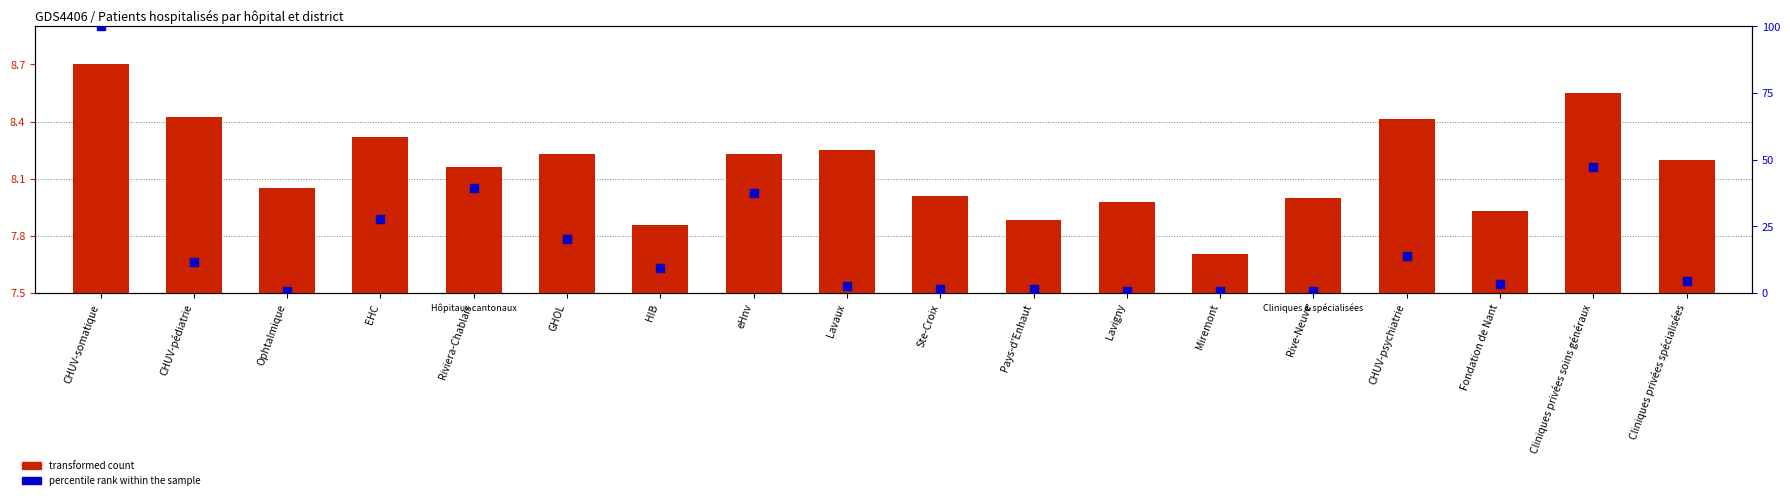

Which series contains the highest Y value?

percentile rank within the sample (Total VD)